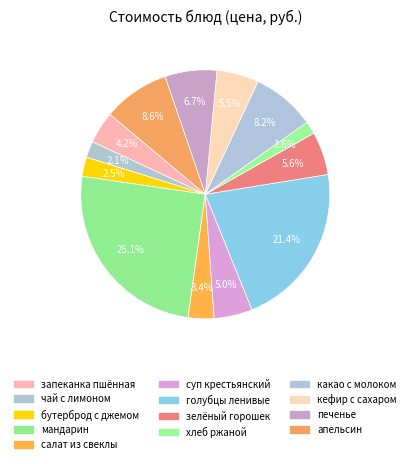

To the nearest percent, what is the difference between the largest and smallest slice percentages?

23%